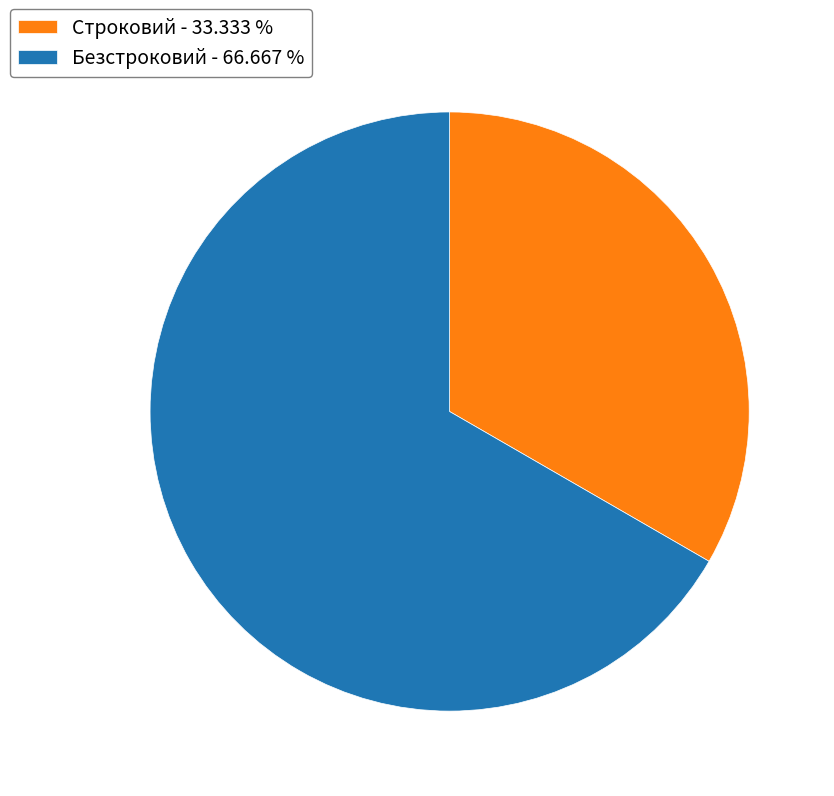

Rank the categories by value from highest to lowest.

Безстроковий, Строковий